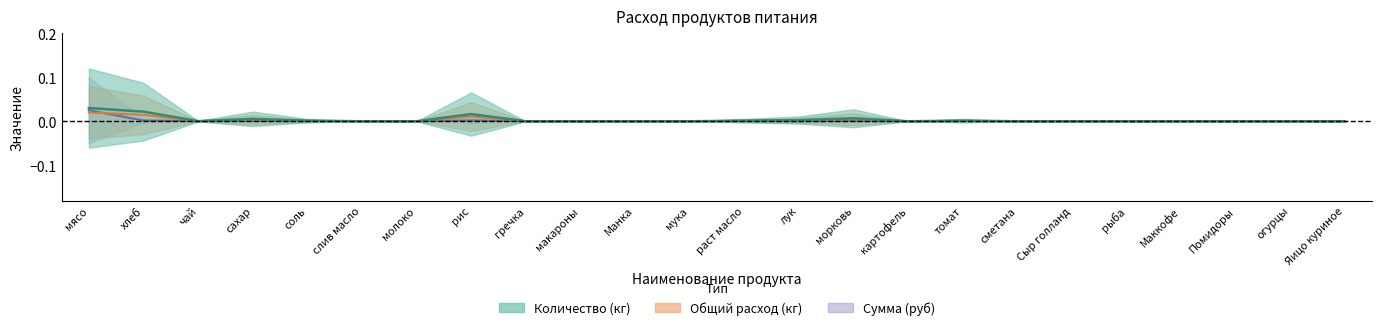

Which series has the largest range (max minus min)?

Общий расход (кг)